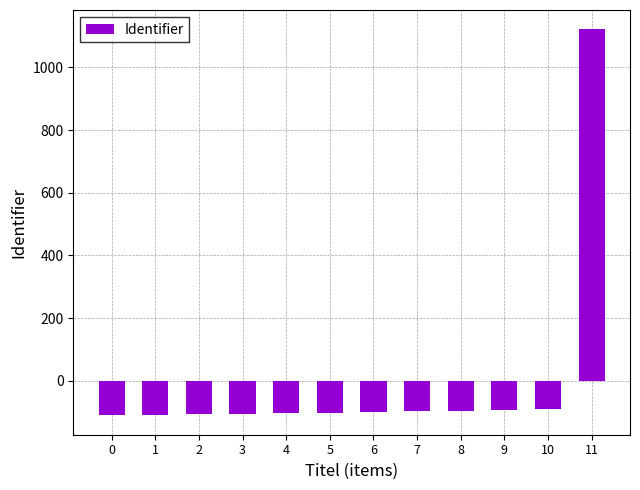

Does the chart contain any negative values?

Yes